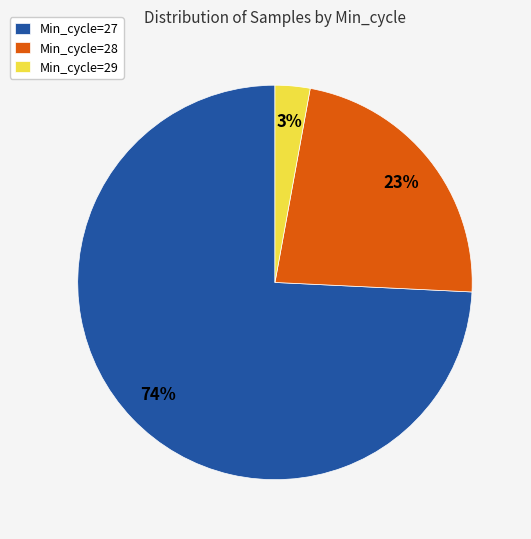

To the nearest percent, what percentage of the pie is Min_cycle=27?

74%